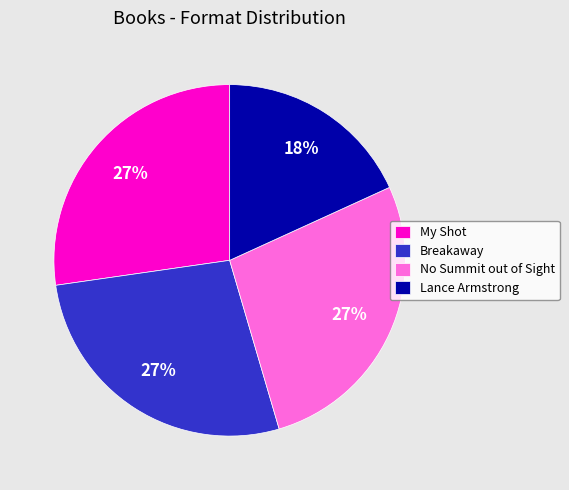

Approximately how many times larger is the value at Lance Armstrong compared to My Shot?

0.7